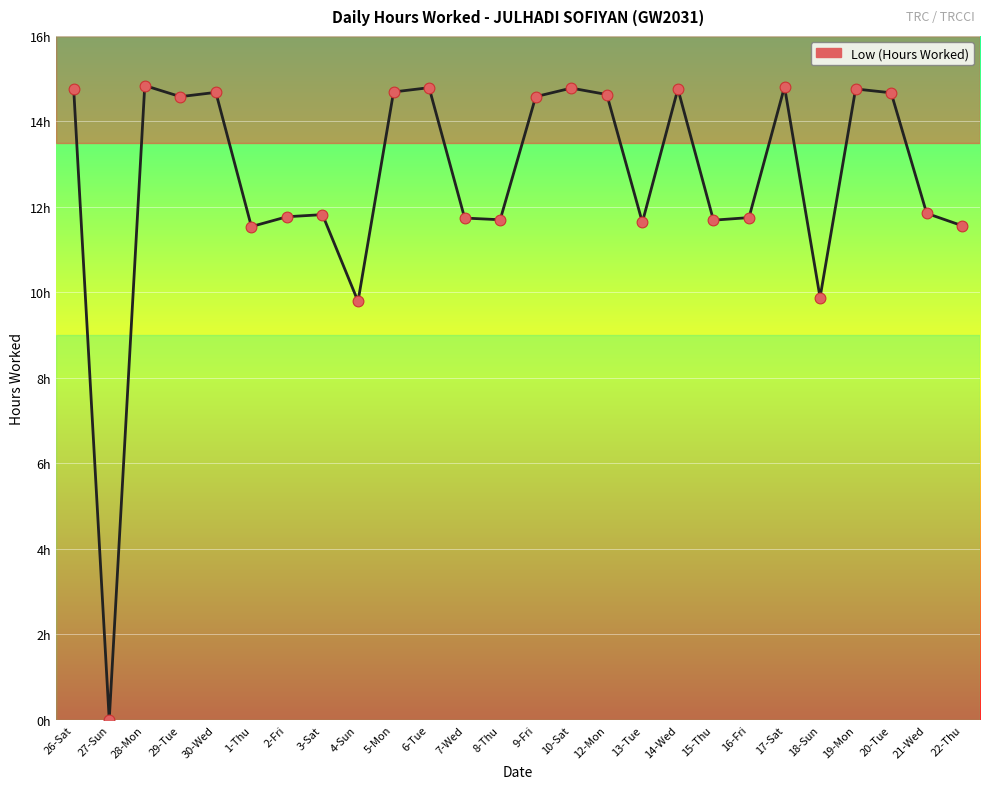

What is the change in value from 5-Mon to 6-Tue?

+0.1